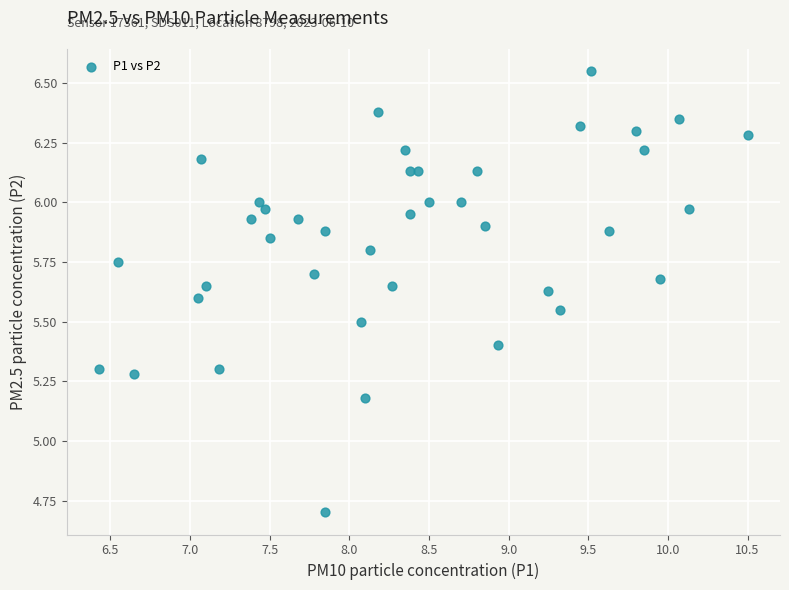

What Y value in the scatter plot is closest to 5?

5.2